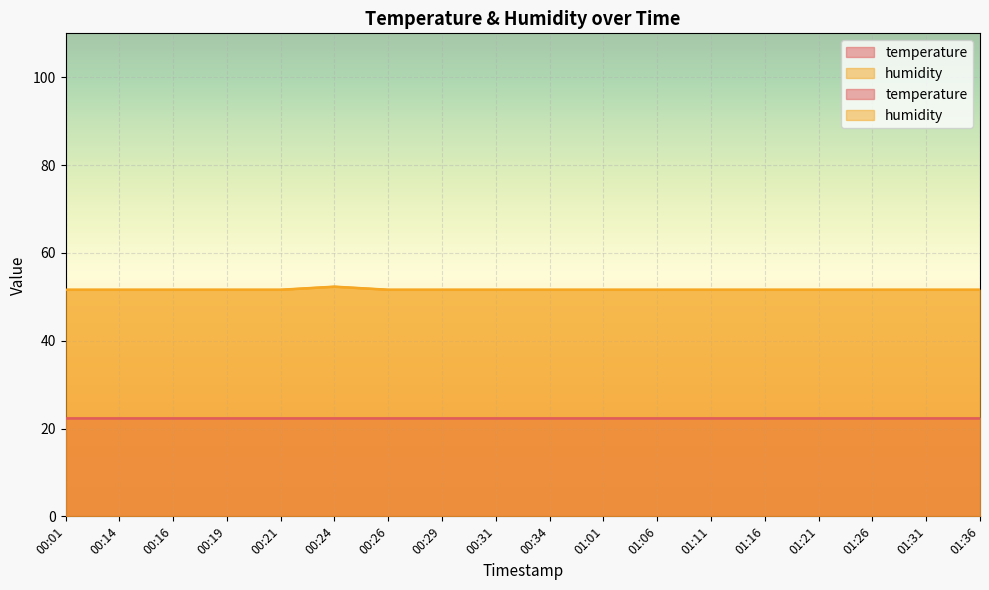

True or false: there are more than 1 points higher than both neighbors.

False